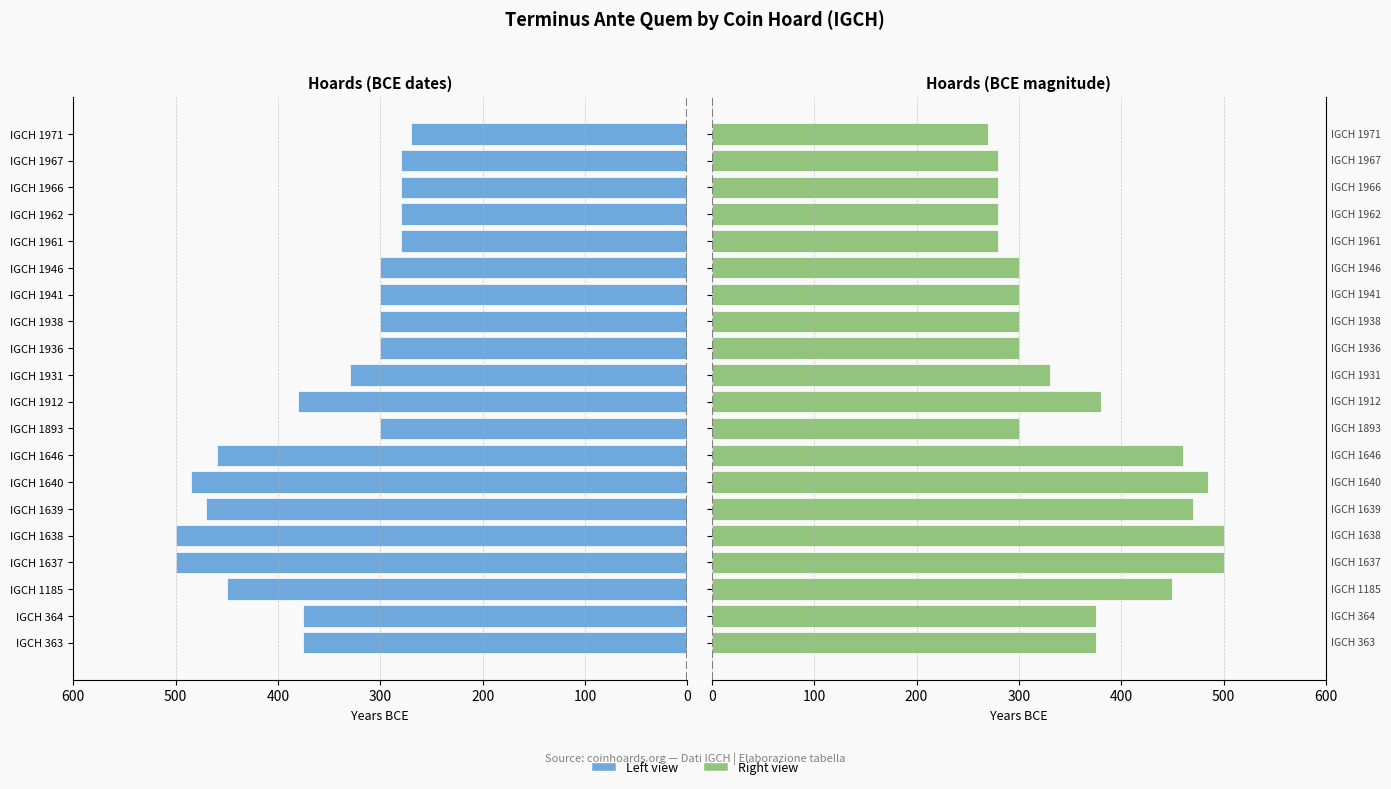

Count the number of categories in the chart.

20